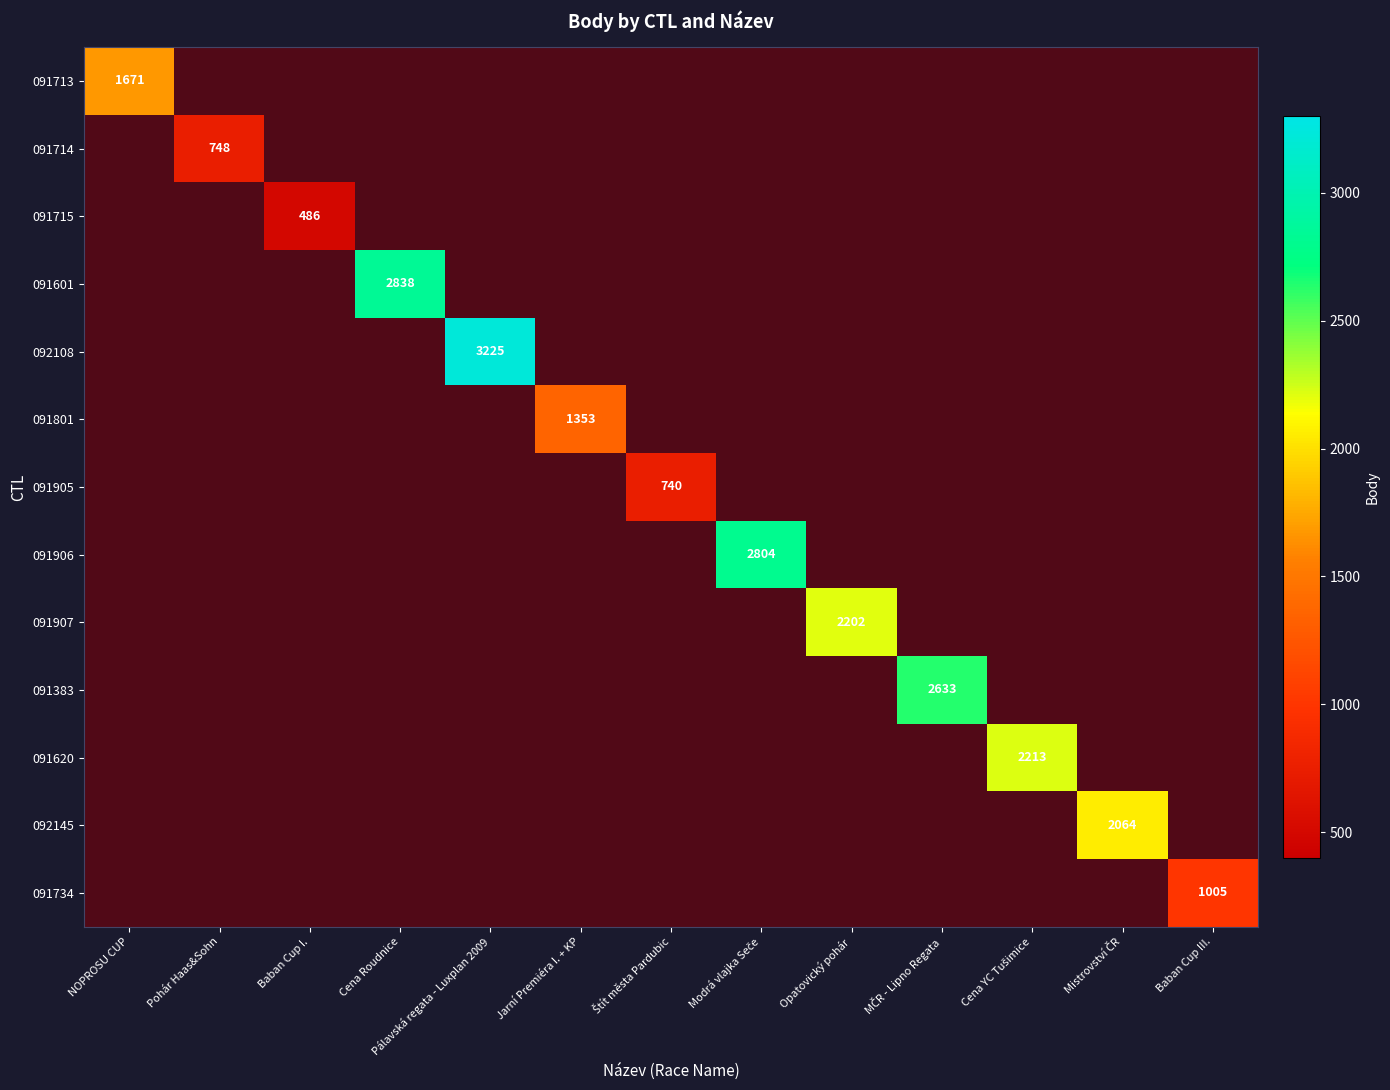

Which series has the largest range (max minus min)?

091713